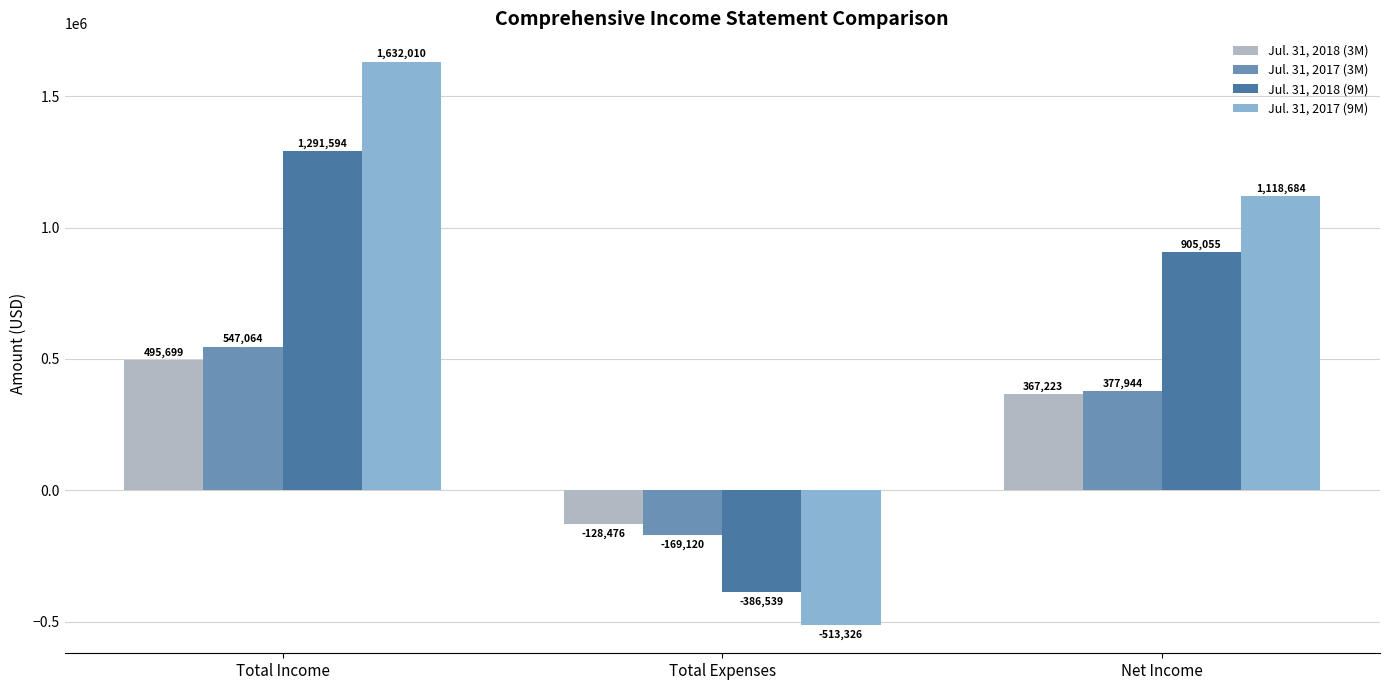

Reading left to right, extract all data points from this chart.

Jul. 31, 2018 (3M): 495699	-128476	367223
Jul. 31, 2017 (3M): 547064	-169120	377944
Jul. 31, 2018 (9M): 1291594	-386539	905055
Jul. 31, 2017 (9M): 1632010	-513326	1118684